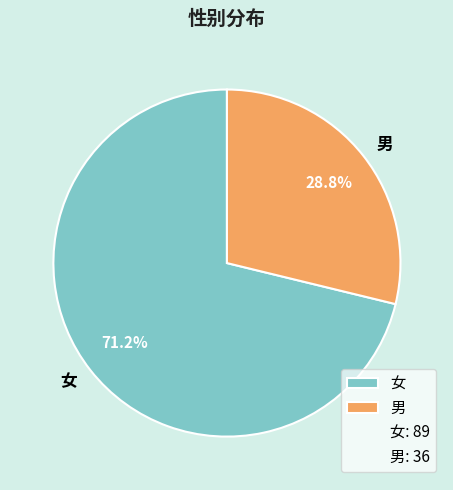

Which category has the biggest portion of the pie?

女